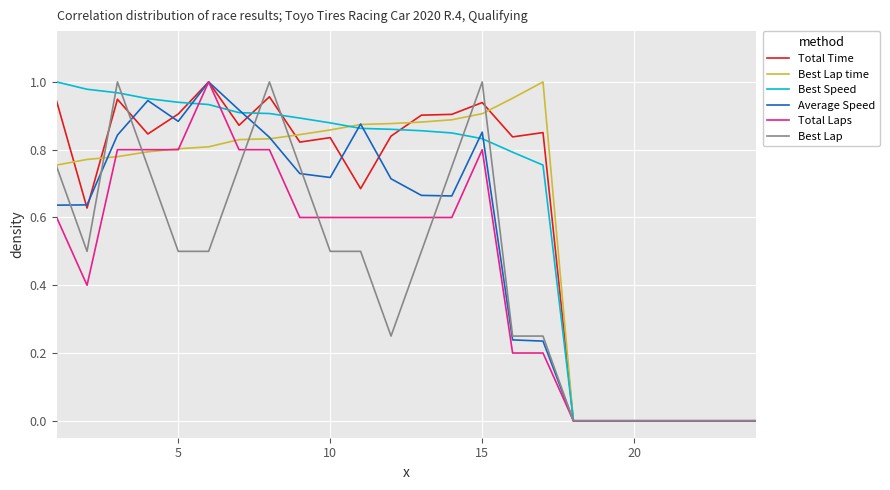

Which series has the widest spread of values?

Total Time